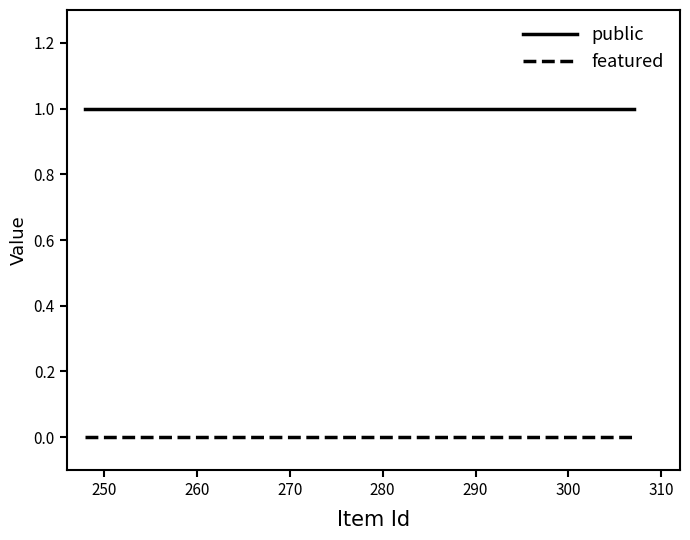

Is this an area chart (filled region under the line)?

No